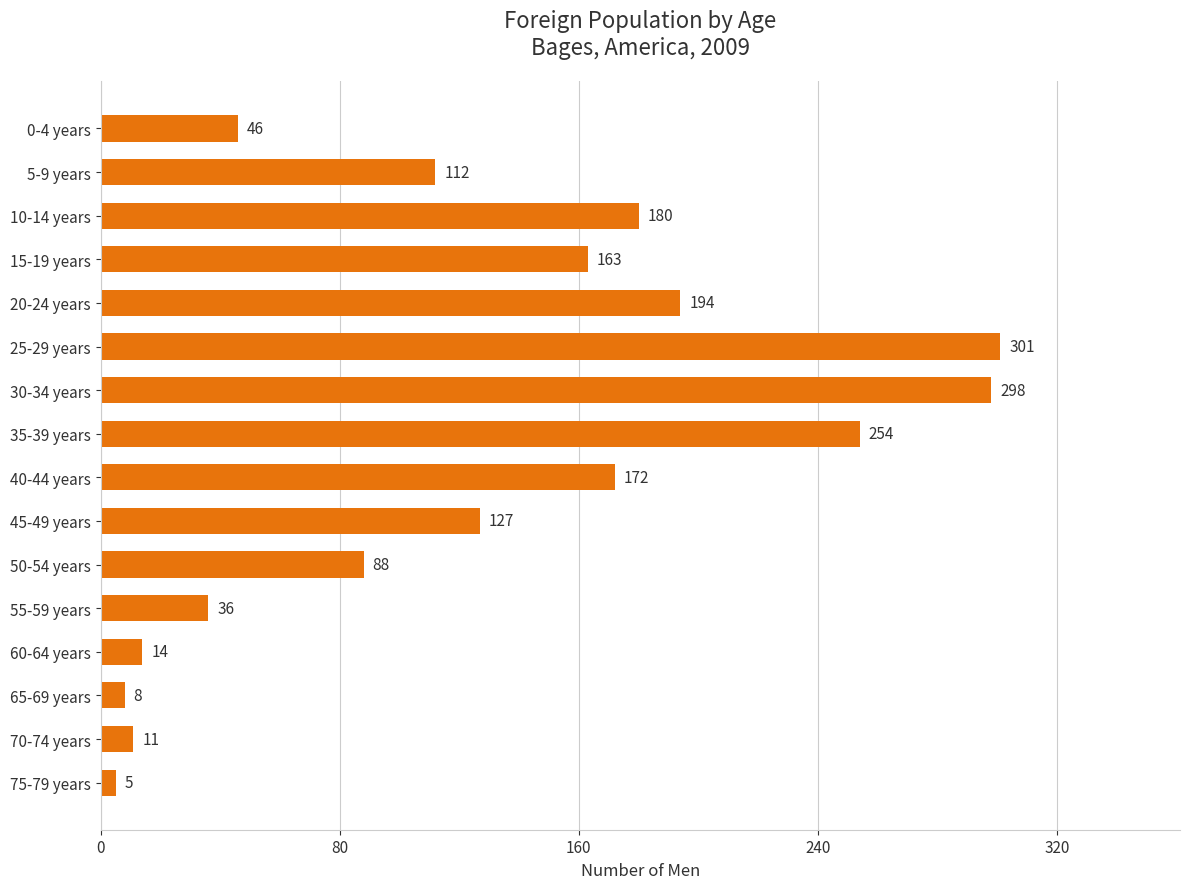

List the labels in order of value, largest first.

25-29 years, 30-34 years, 35-39 years, 20-24 years, 10-14 years, 40-44 years, 15-19 years, 45-49 years, 5-9 years, 50-54 years, 0-4 years, 55-59 years, 60-64 years, 70-74 years, 65-69 years, 75-79 years